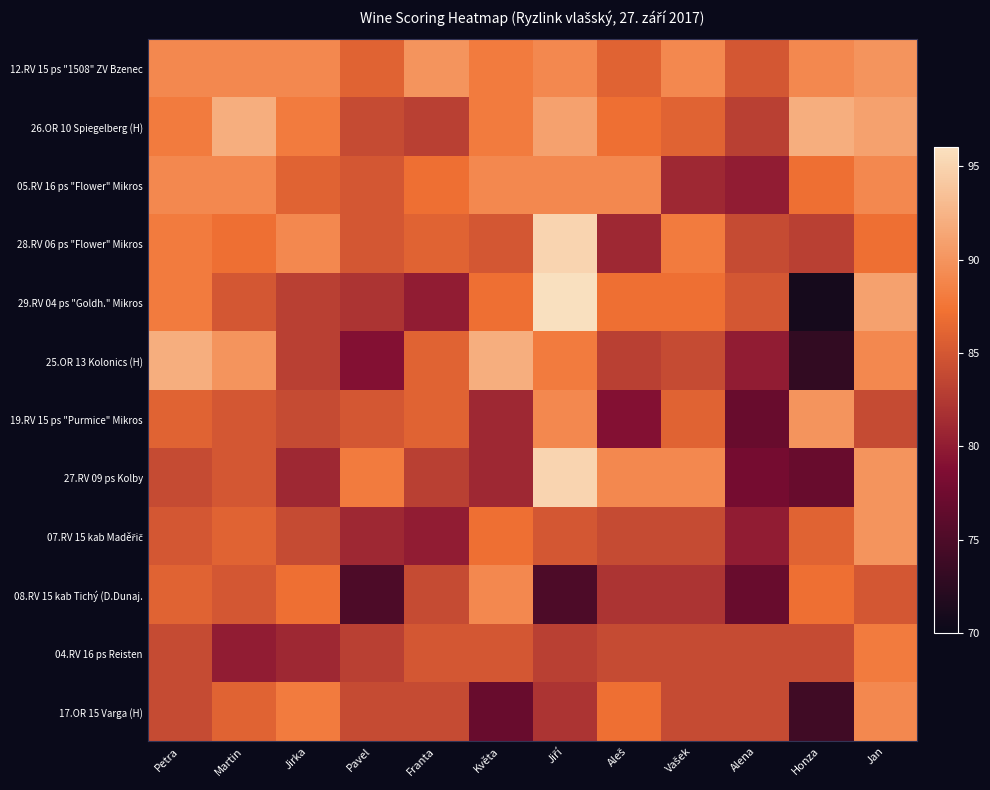

At which category does the chart reach its peak across all series?

Jiří